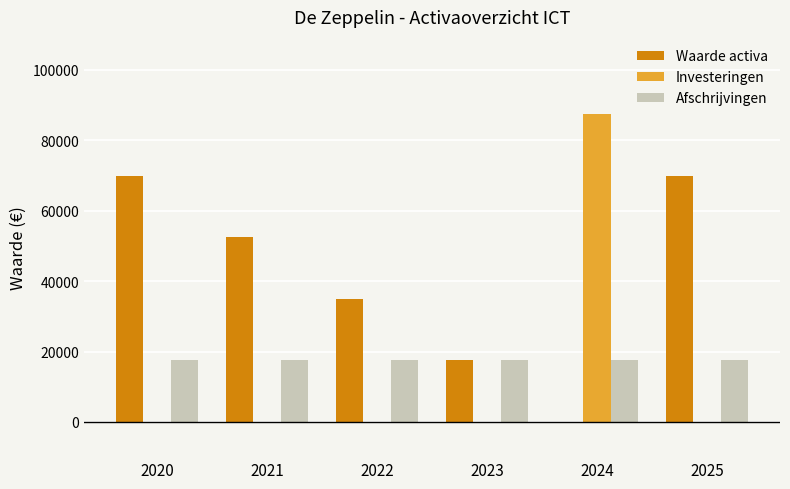

Which series has the largest range (max minus min)?

Investeringen